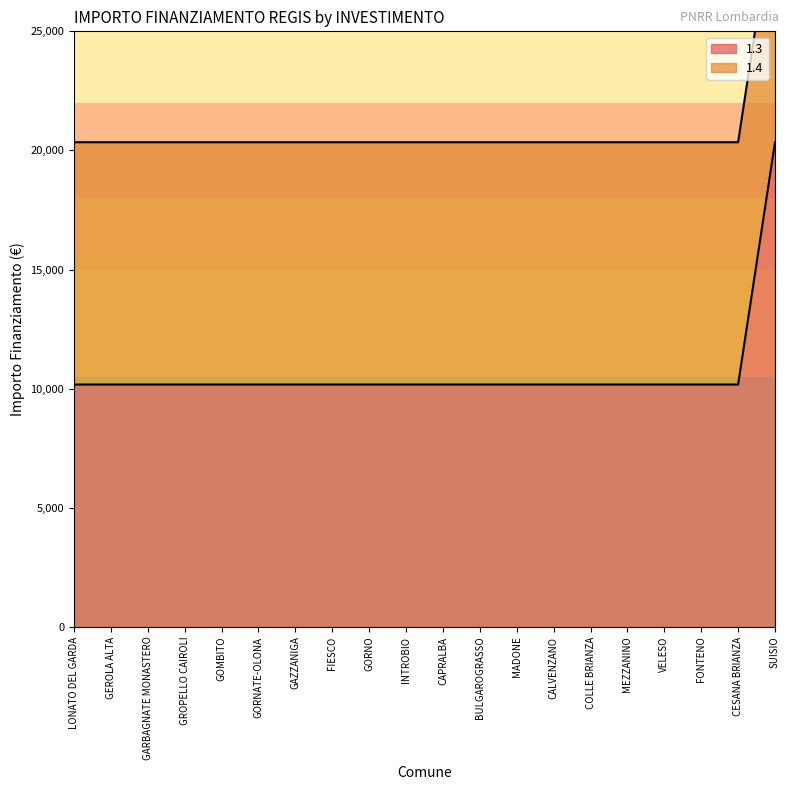

The value at MADONE is 20344. True or false?

True